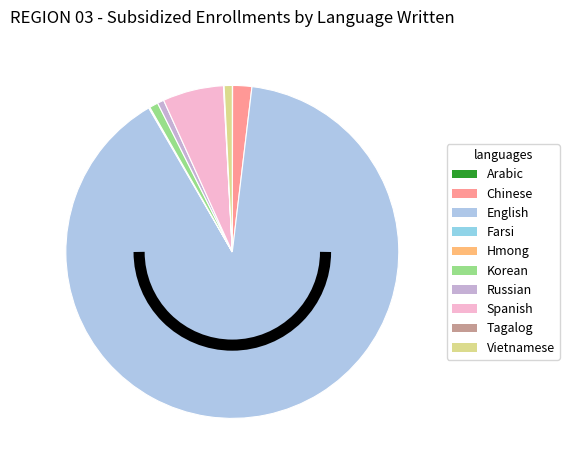

Between Arabic and English, which is larger?

English